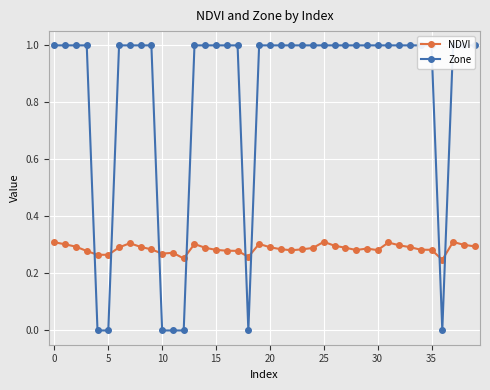

What is the total value across all series at 24?

1.3